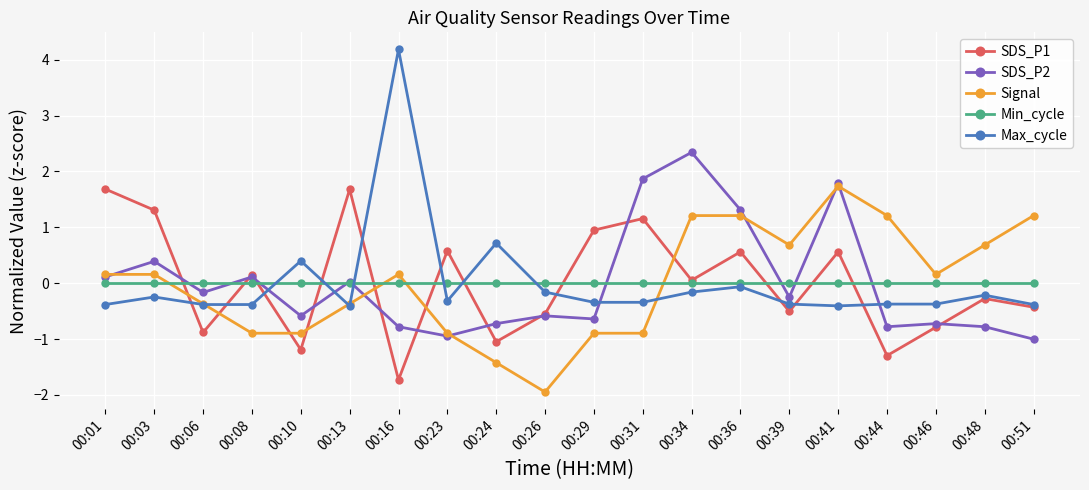

True or false: Signal and Min_cycle intersect in this chart.

True